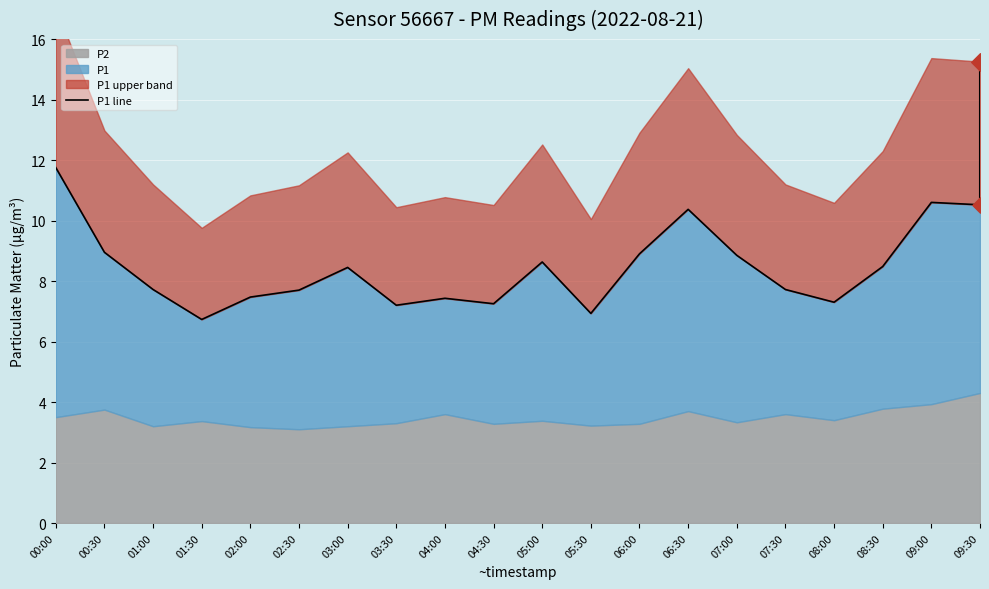

What is the change in value from 01:30 to 02:30?

+1.0